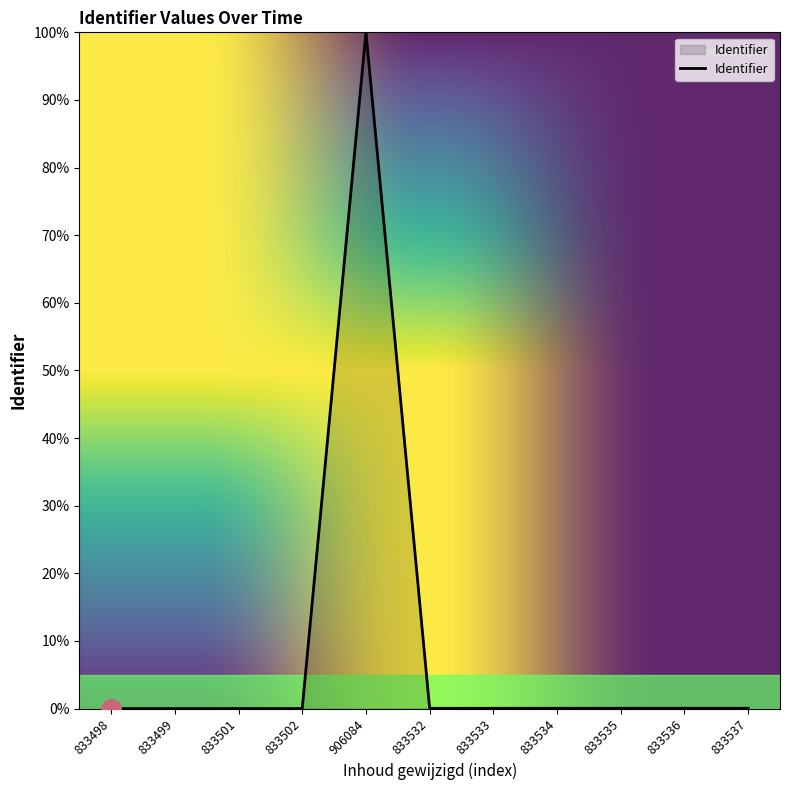

The value at 906084 is 157.5. True or false?

False